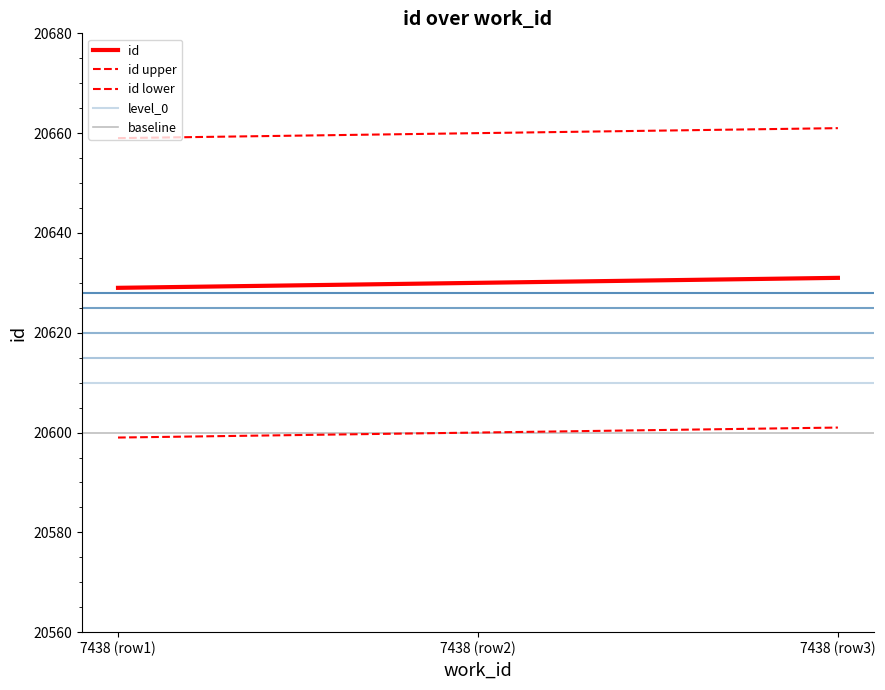

What is the difference between the maximum and minimum values?

2